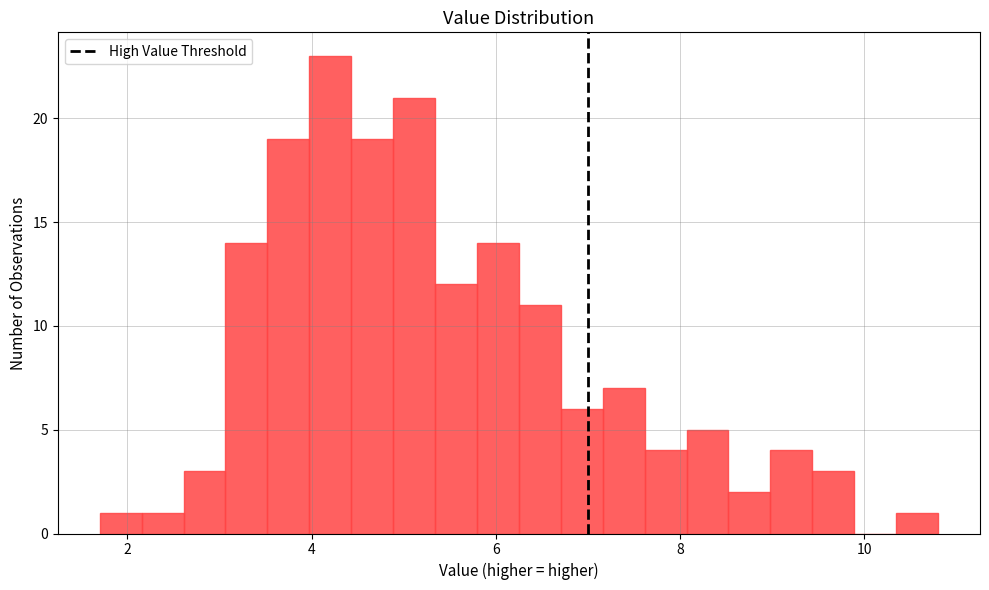

Around what value on the x-axis is the tallest bar? Give the approximate position of its centre, as read against the axis.

4.2